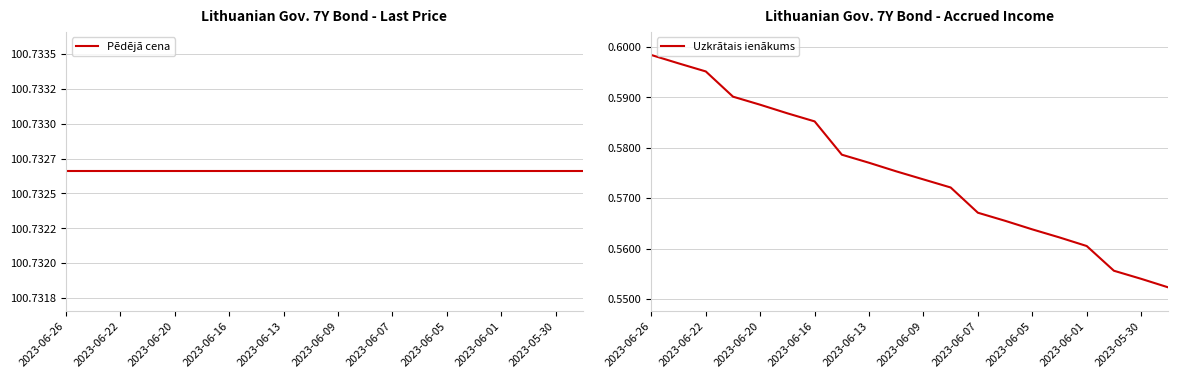

Is the value of Uzkrātais ienākums at 2023-06-22 greater than the value of Pēdējā cena at 2023-06-09?

No